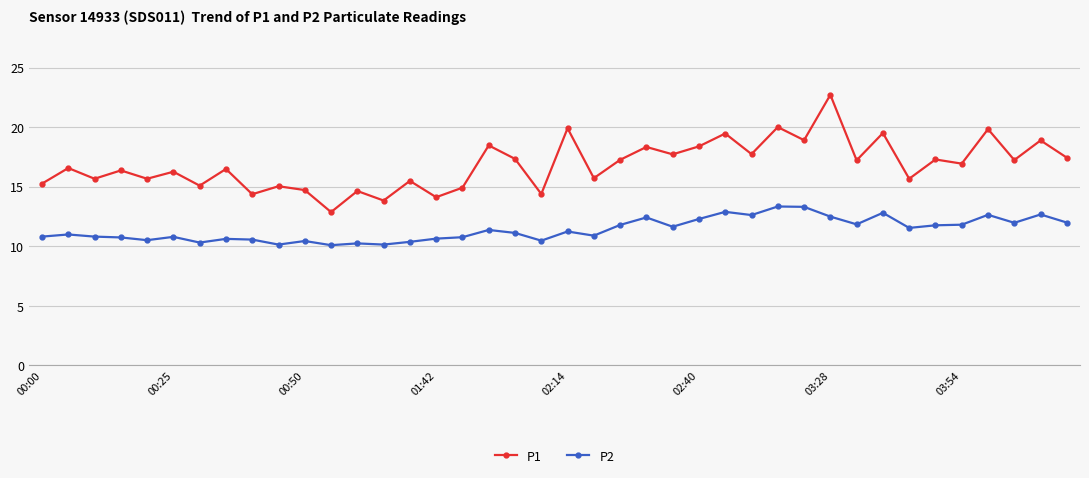

What is the sum of all P1 values?

674.2